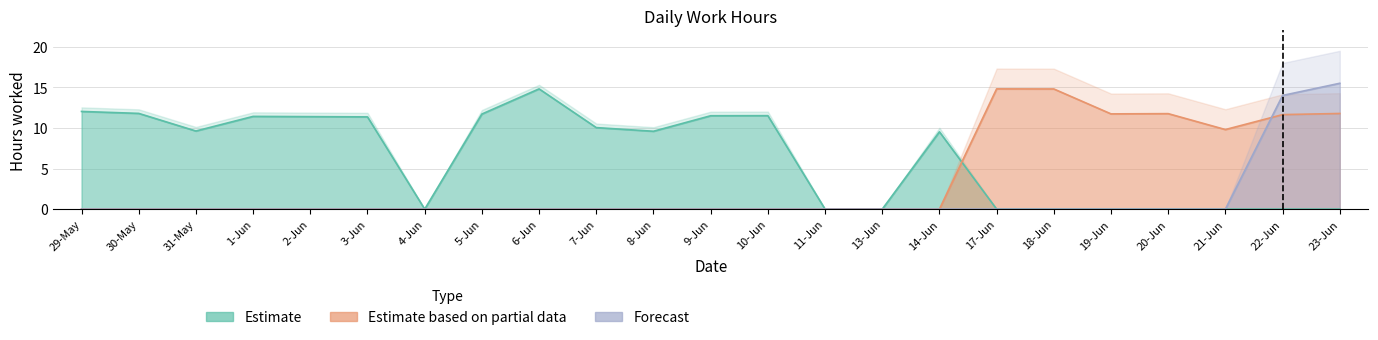

What is the average value of the Estimate based on partial data series?

3.8